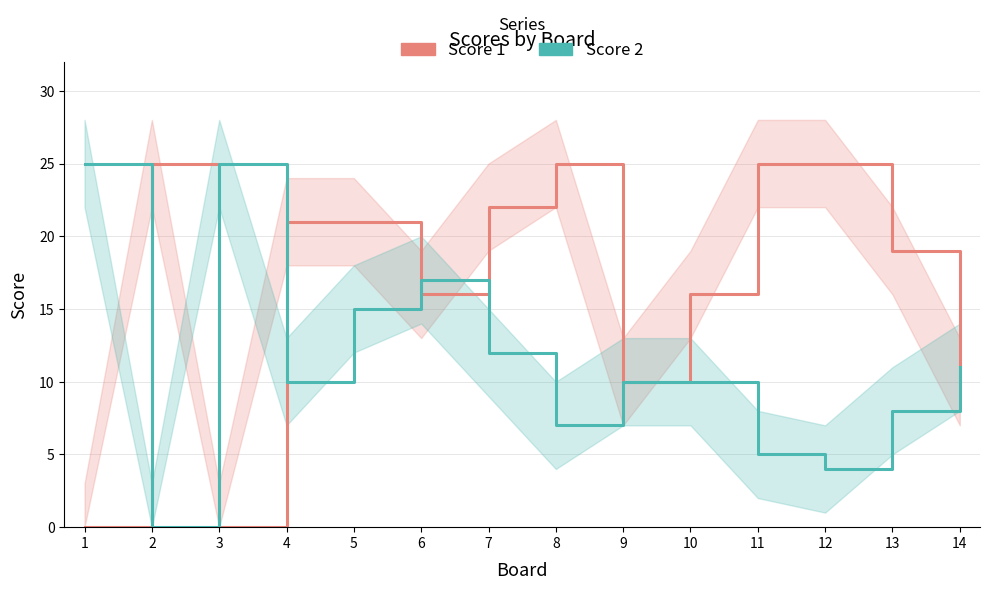

Where does the Score 2 series first go above 10?

1